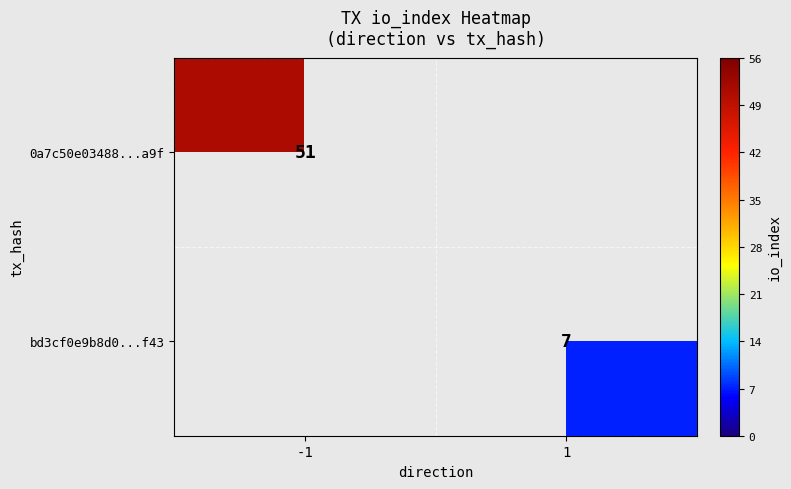

The 0a7c50e03488...a9f series shows 51 at -1. True or false?

True